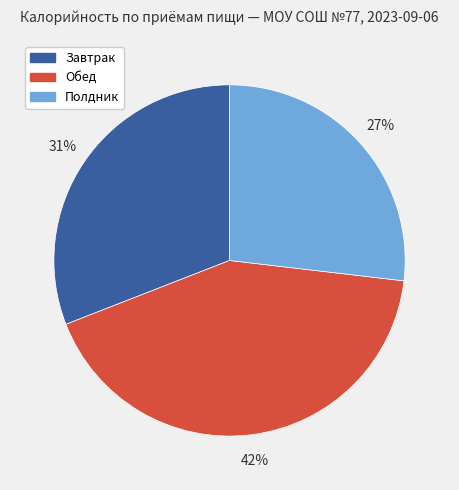

Count the number of slices in the pie.

3